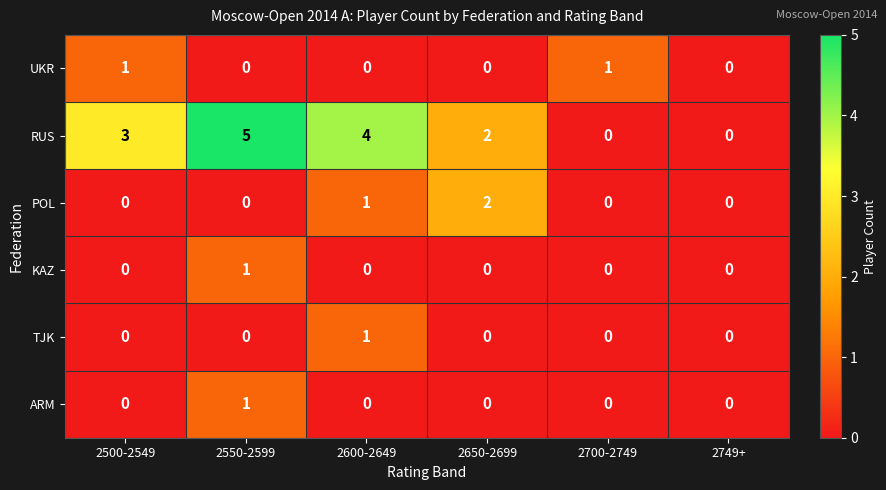

Is it true that ARM equals 0 at 2650-2699?

True